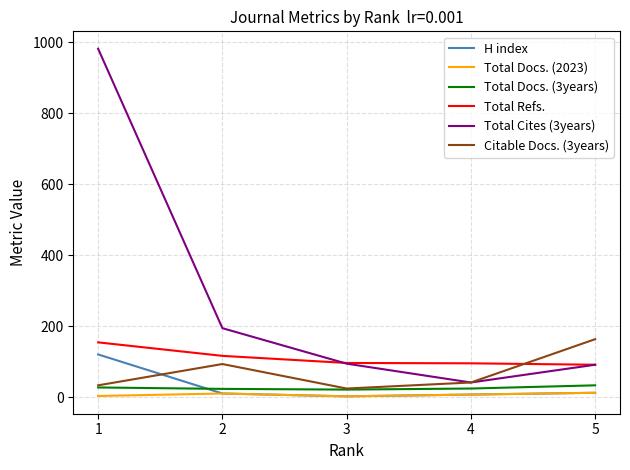

What is the maximum value shown in the chart?

982